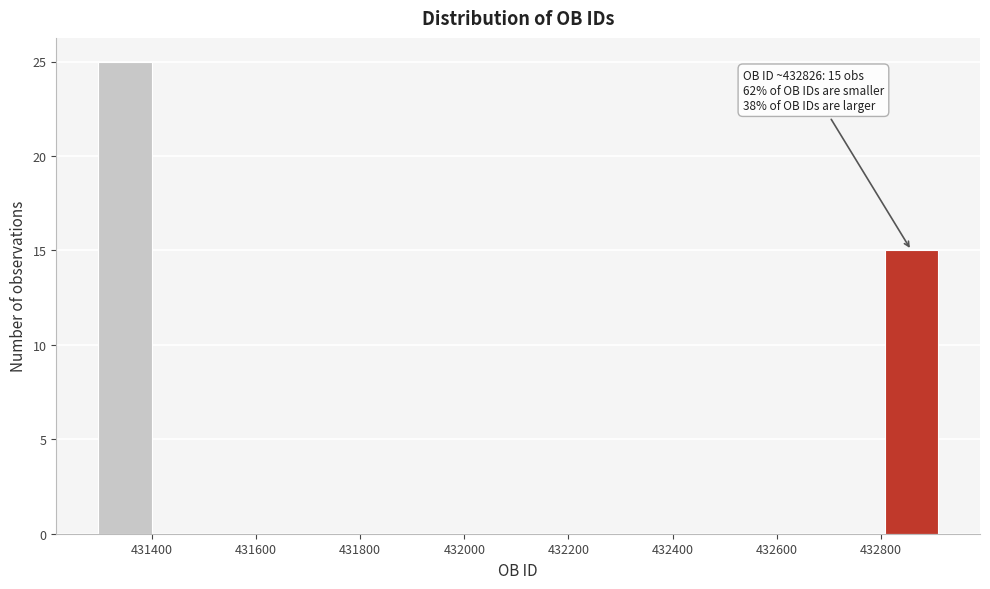

Over which range of the x-axis is the bar tallest?

431300 to 431400